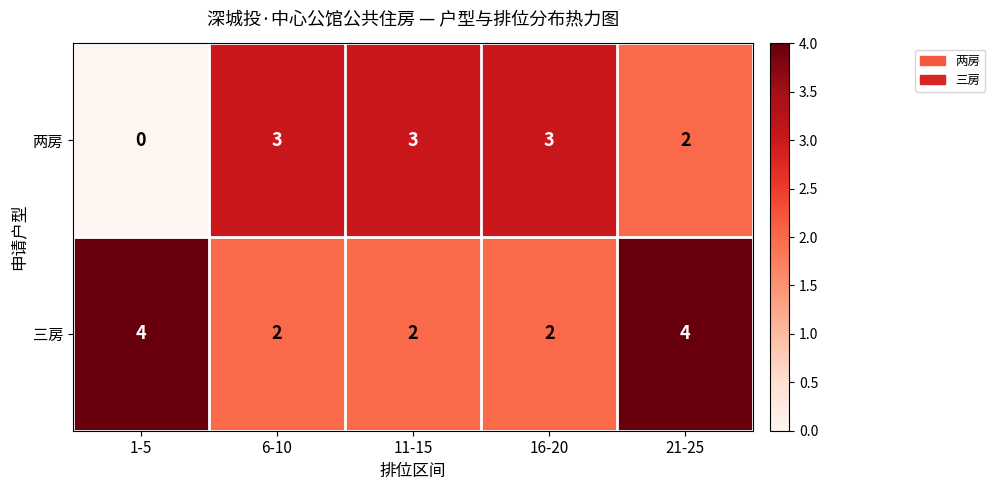

Rank the series by their average value, from highest to lowest.

三房, 两房